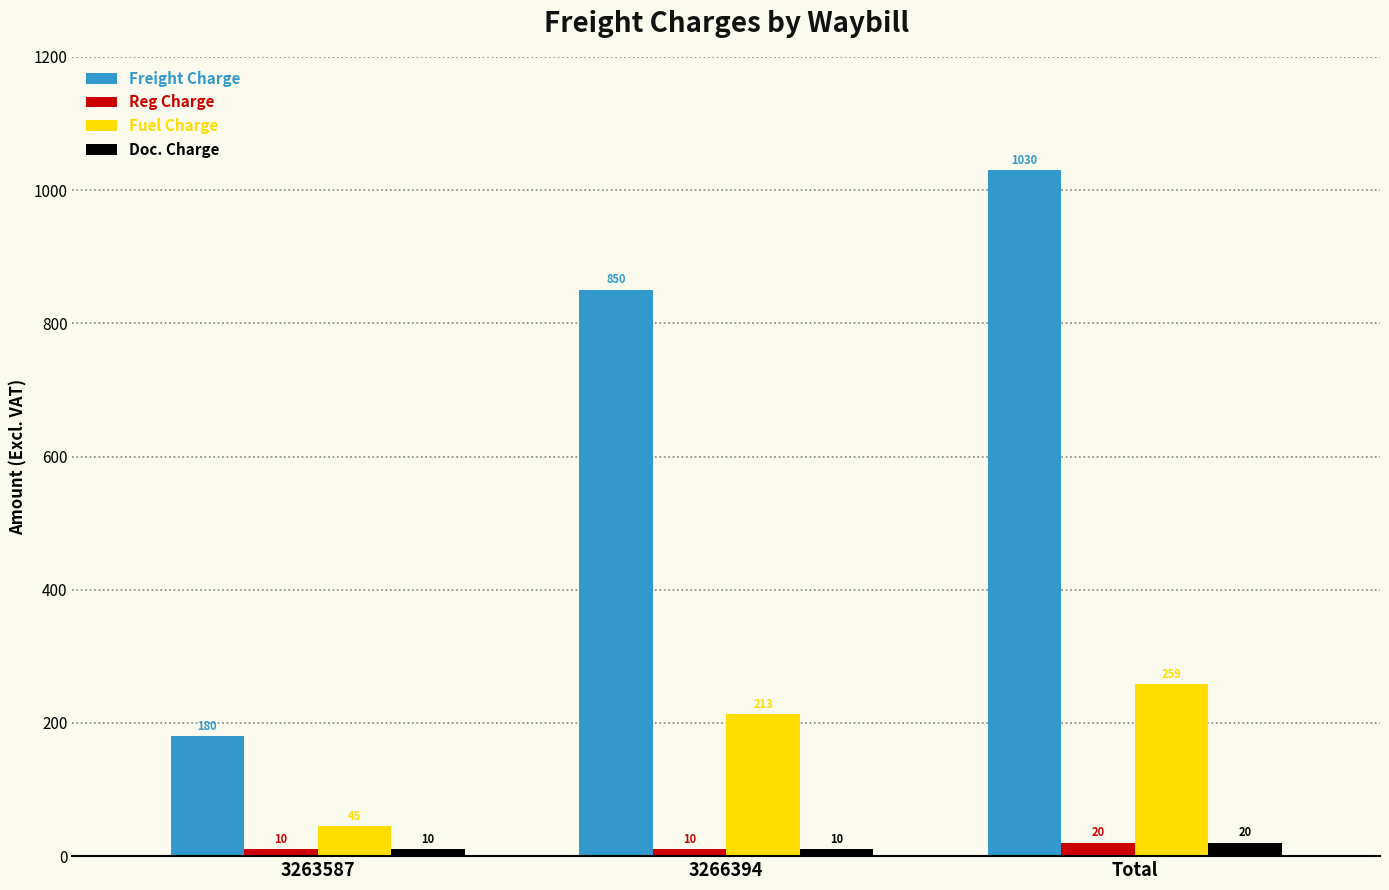

Which series changed the most between 3263587 and 3266394?

Freight Charge